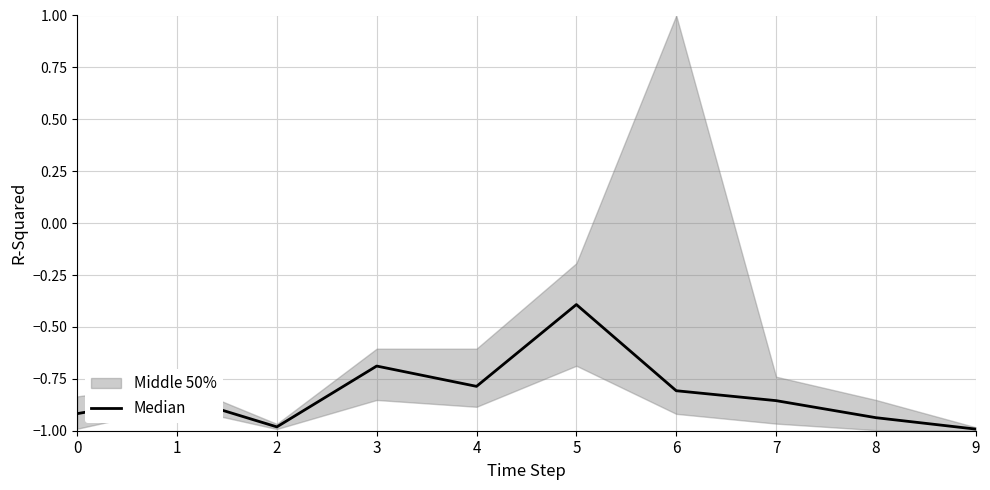

At which label is the value closest to 0?

5